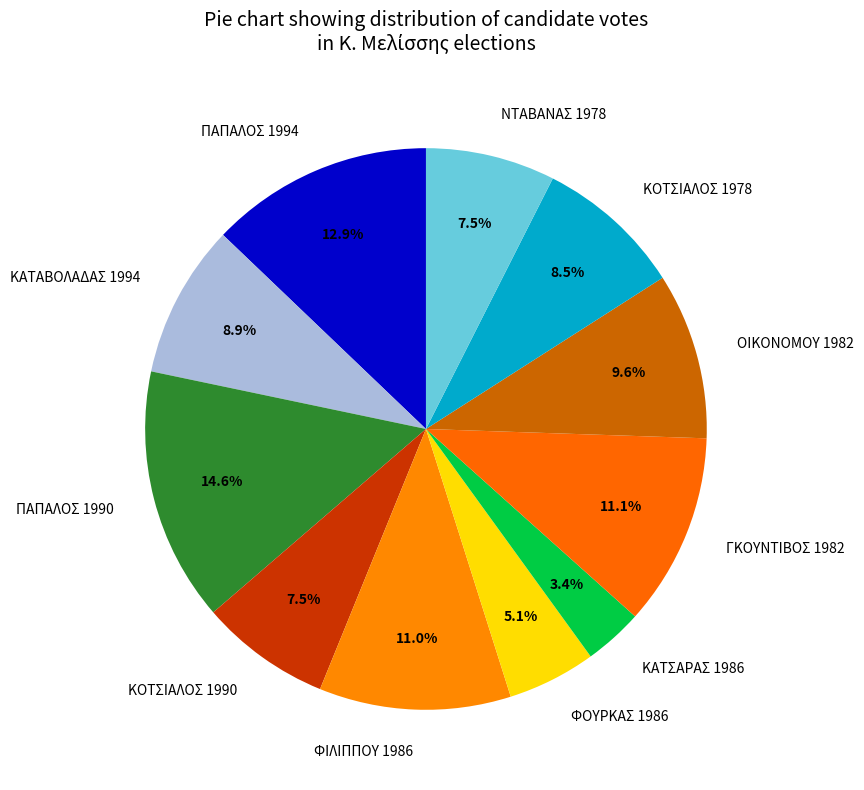

Which category has the biggest portion of the pie?

ΠΑΠΑΛΟΣ 1990